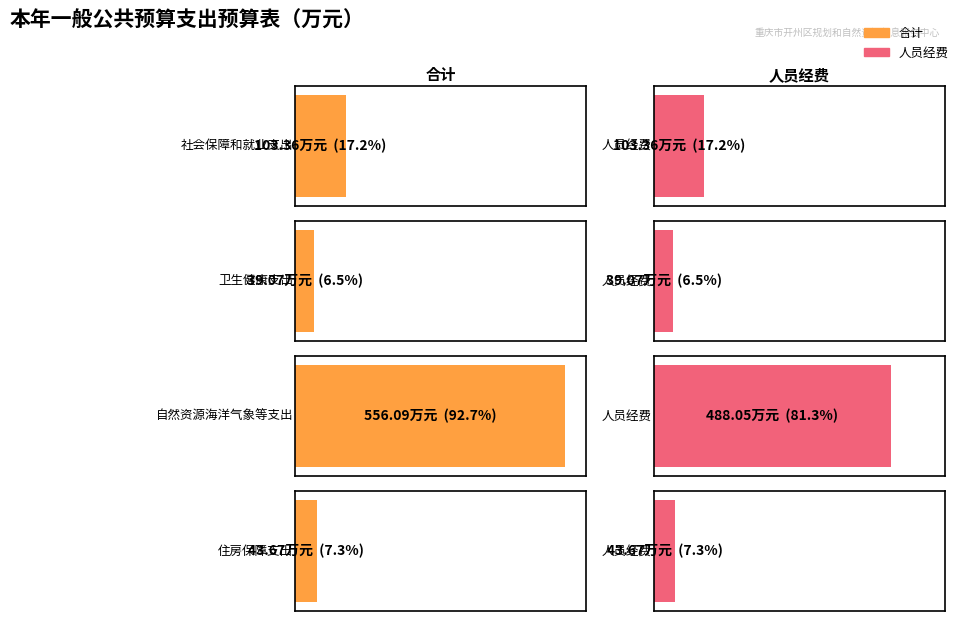

How many series are shown in this chart?

2